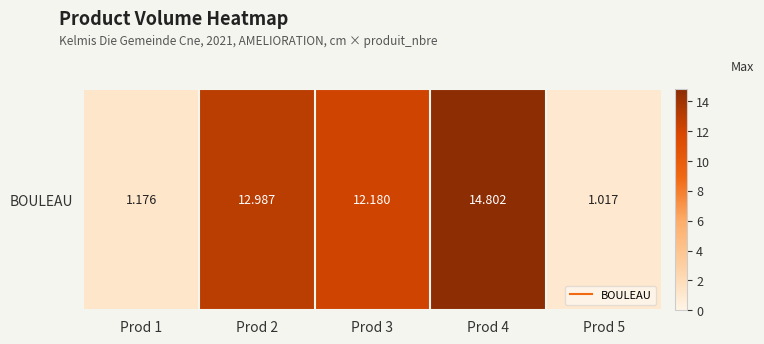

Reading left to right, list all the values displayed in this chart.

Prod 1=1.2	Prod 2=13.0	Prod 3=12.2	Prod 4=14.8	Prod 5=1.0